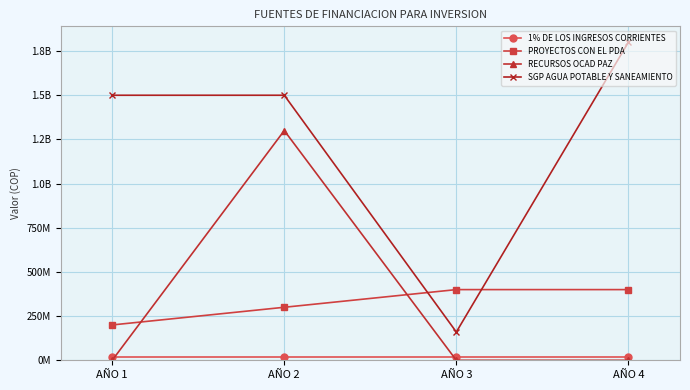

What are all the series names shown in the legend?

1% DE LOS INGRESOS CORRIENTES, PROYECTOS CON EL PDA, RECURSOS OCAD PAZ, SGP AGUA POTABLE Y SANEAMIENTO